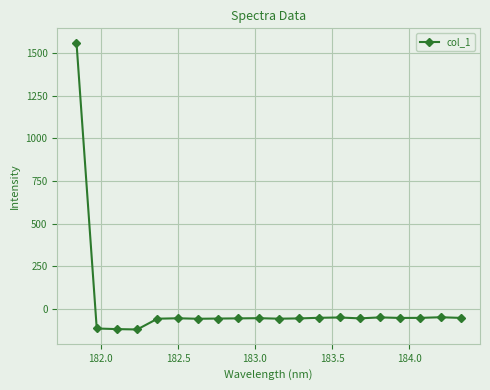

True or false: there are more than 0 points higher than both neighbors.

True